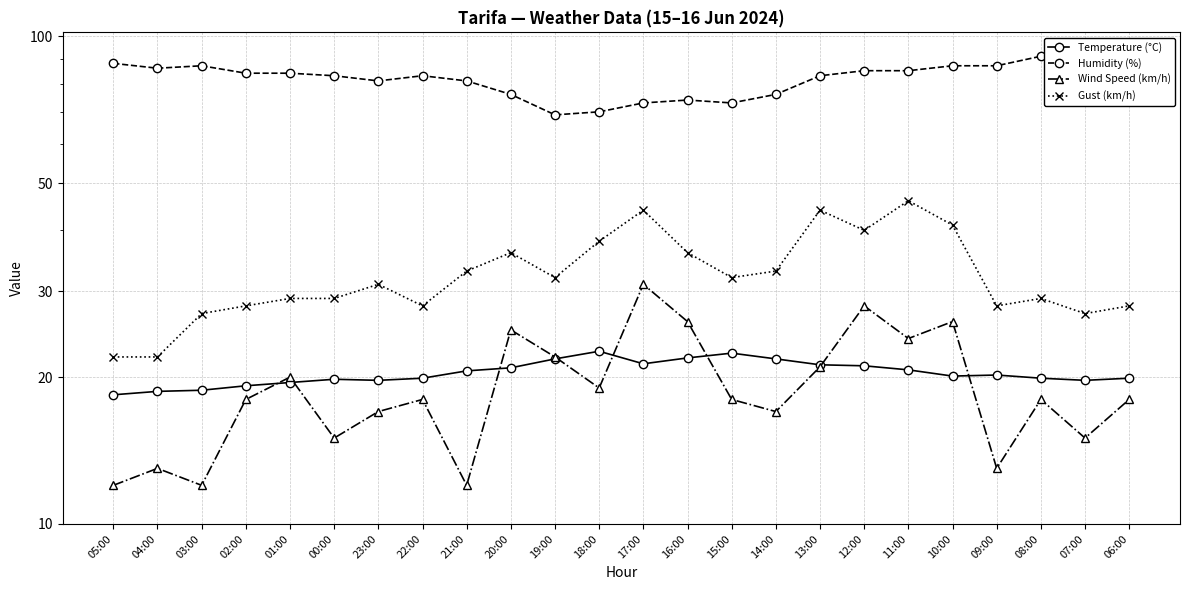

At which category is the sum across all series the highest?

11:00